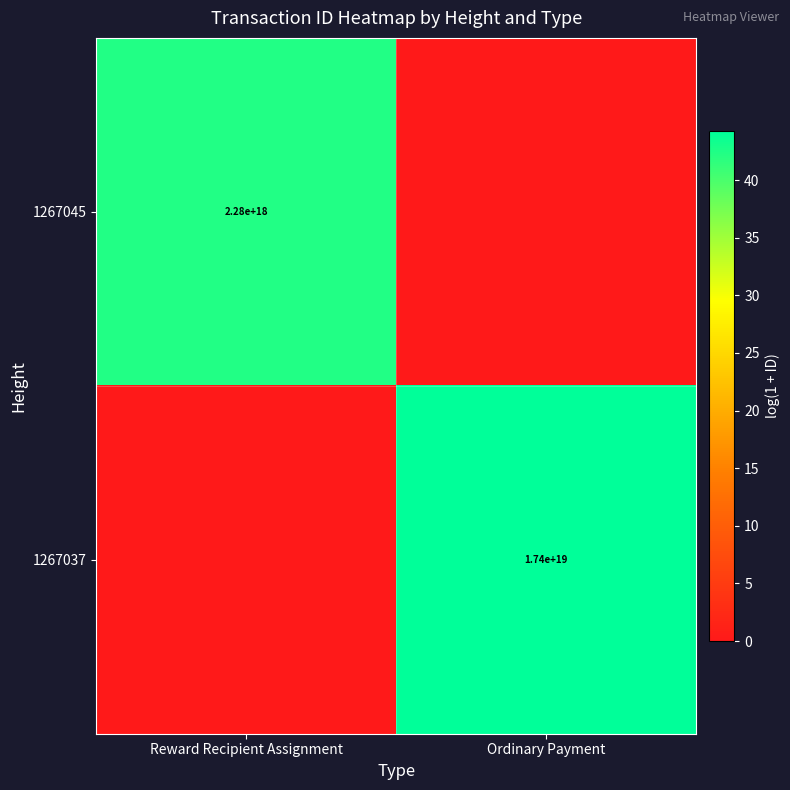

Is it true that 1267045 equals 2280000000000000000 at Reward Recipient Assignment?

True